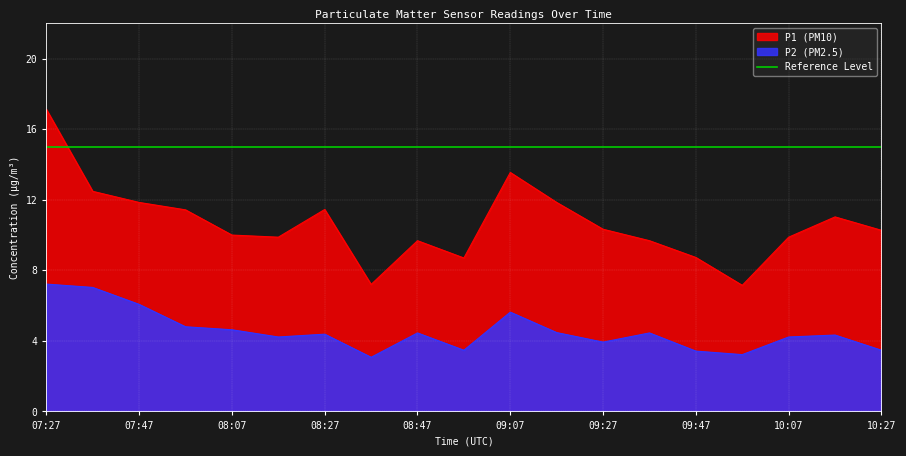

At which label does P1 first exceed 10?

07:27